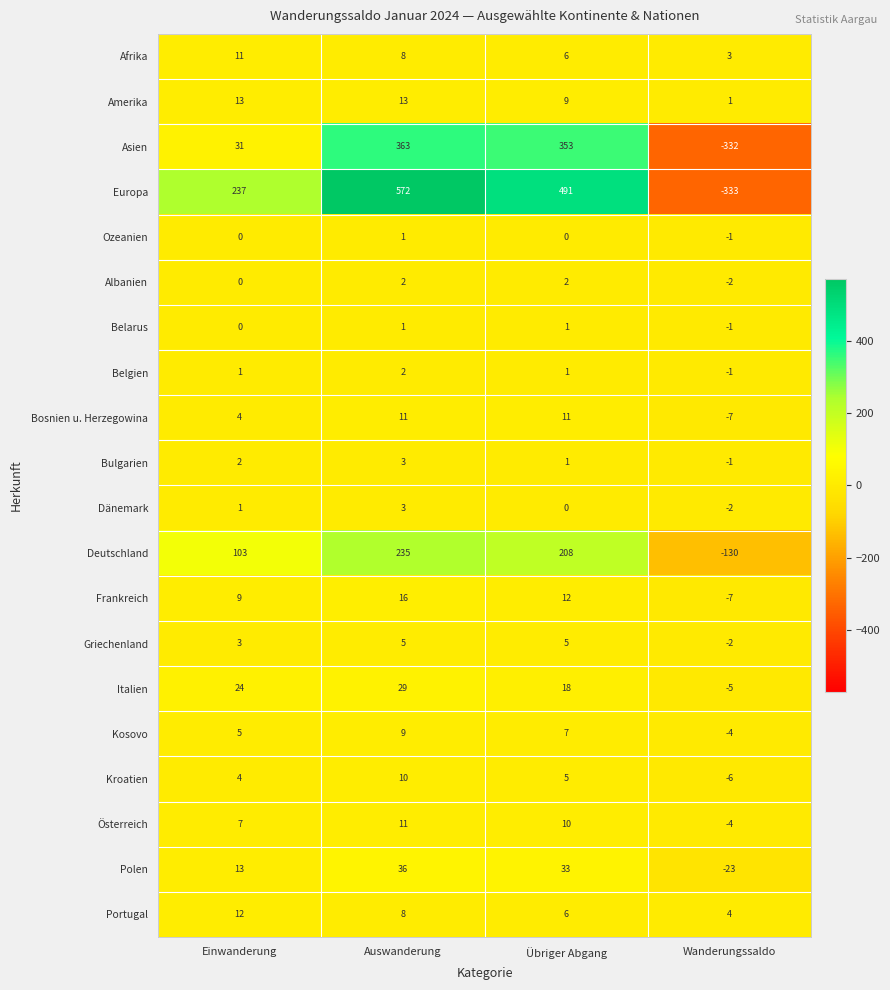

How many distinct data groups are displayed?

20